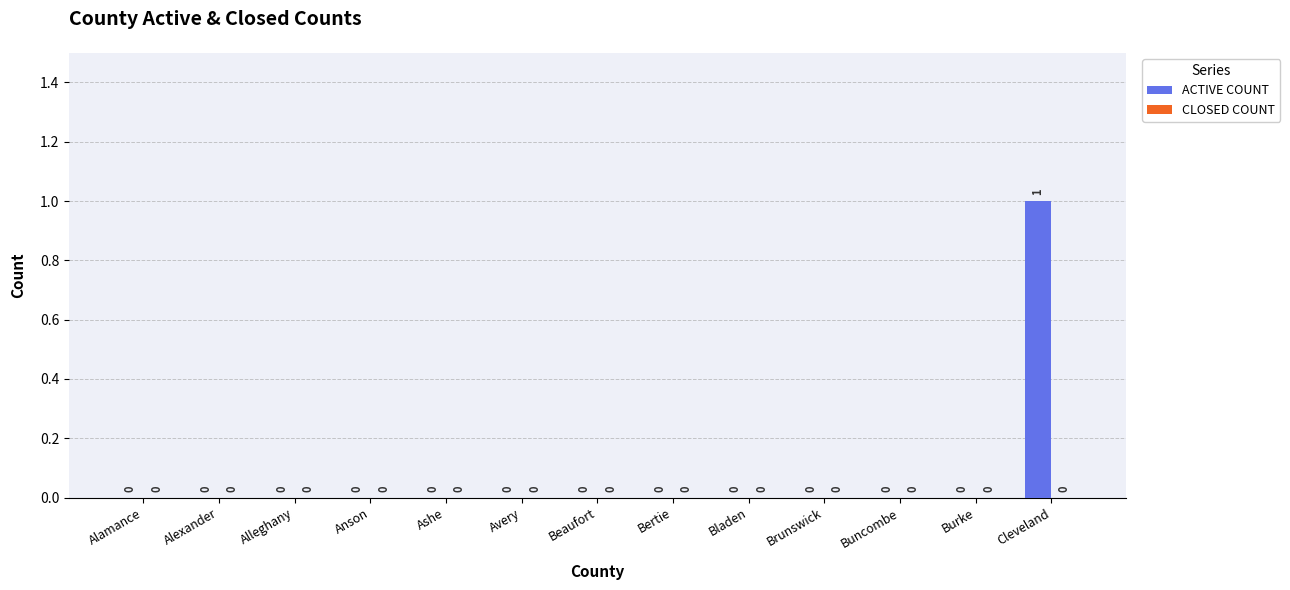

Which has a higher value, Burke or Cleveland?

Cleveland